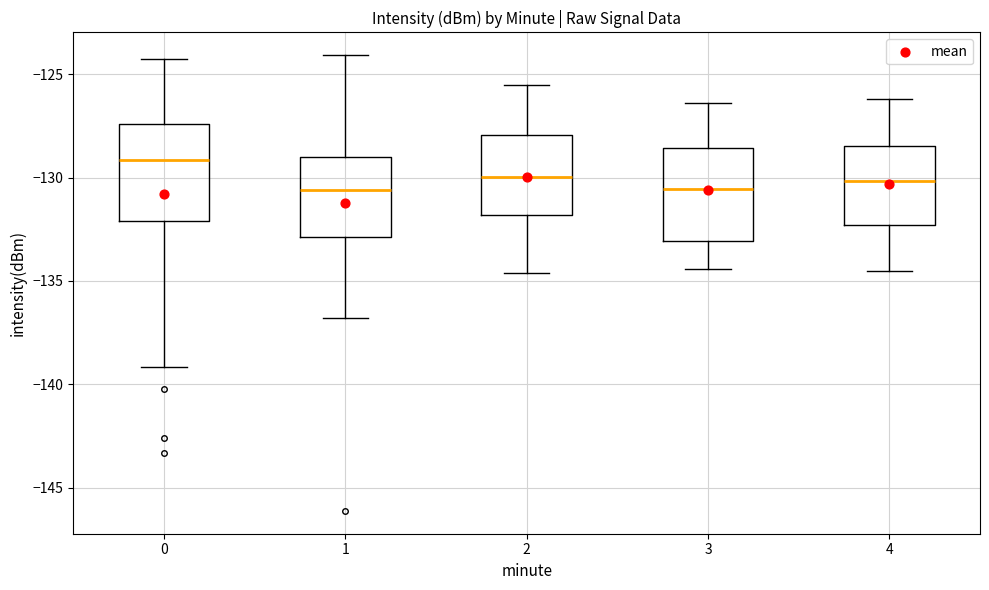

Reading left to right, transcribe this box plot: for each box, give where its median line is, the range the box spans, and where its two whiskers end, as read against the y-axis. The values are not printed on the chart, so give them approximately, as read against the axis.

0: median -129.0, box -132.0 to -127.5, whiskers -139.0 to -124.0
1: median -130.5, box -133.0 to -129.0, whiskers -137.0 to -124.0
2: median -130.0, box -132.0 to -128.0, whiskers -134.5 to -125.5
3: median -130.5, box -133.0 to -128.5, whiskers -134.5 to -126.5
4: median -130.0, box -132.5 to -128.5, whiskers -134.5 to -126.0